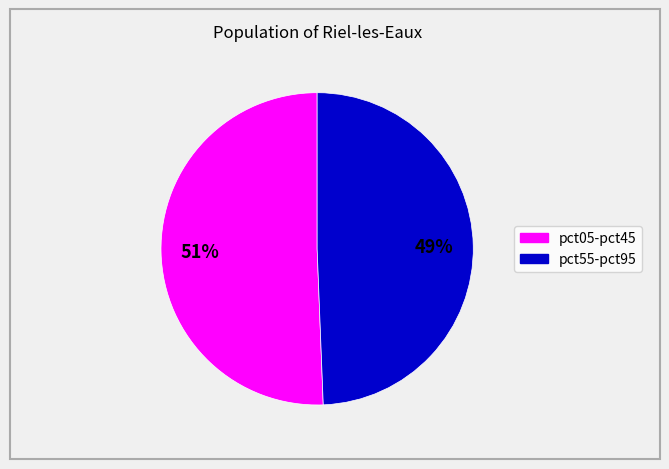

To the nearest percent, what is the average slice percentage?

50%